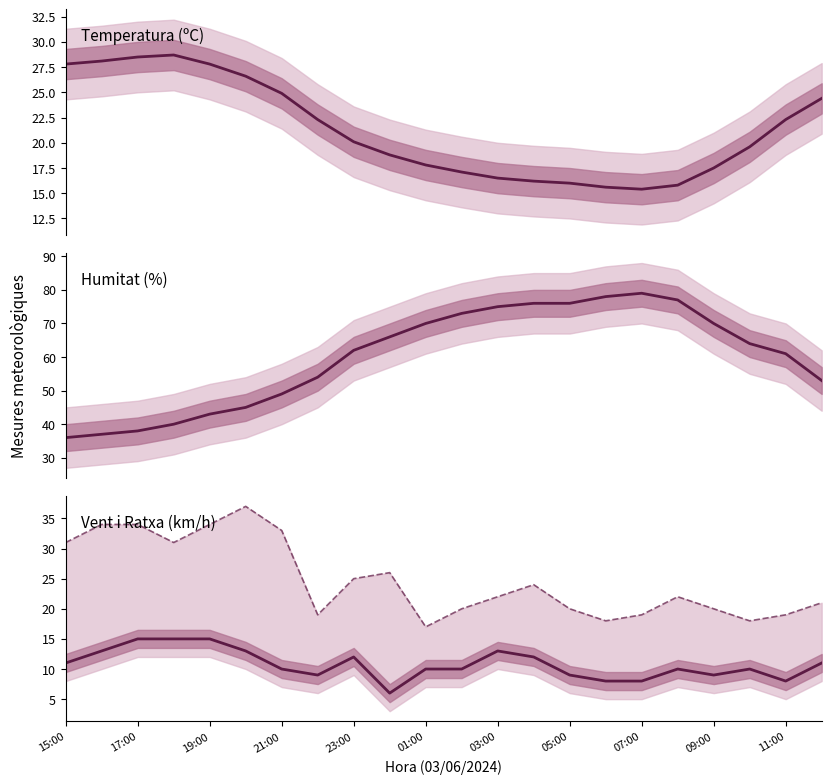

What is the greatest value displayed?

79.0